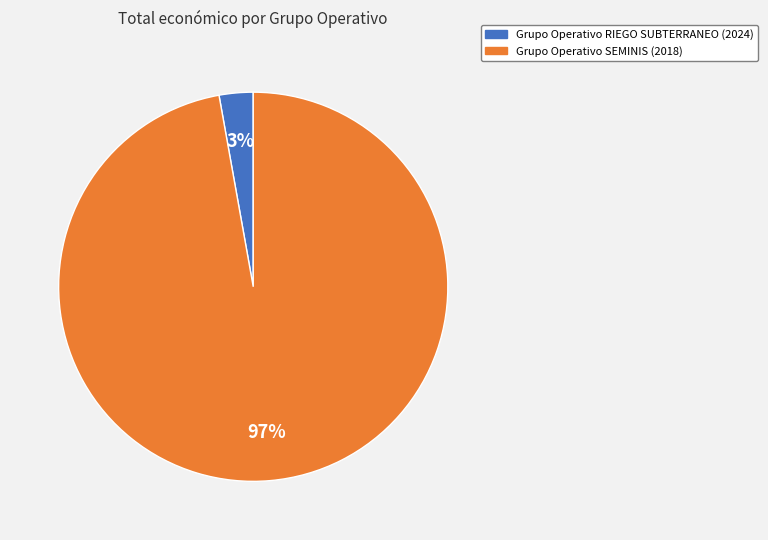

How many segments does this pie chart have?

2